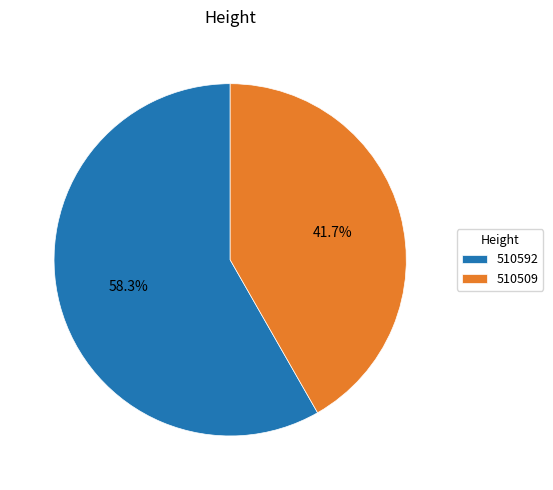

Is the sum of 510592 and 510509 greater than half?

Yes